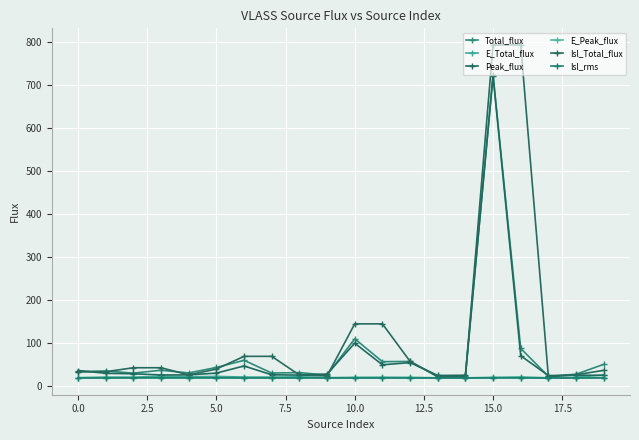

What is the label of the 16th point from the left?

15